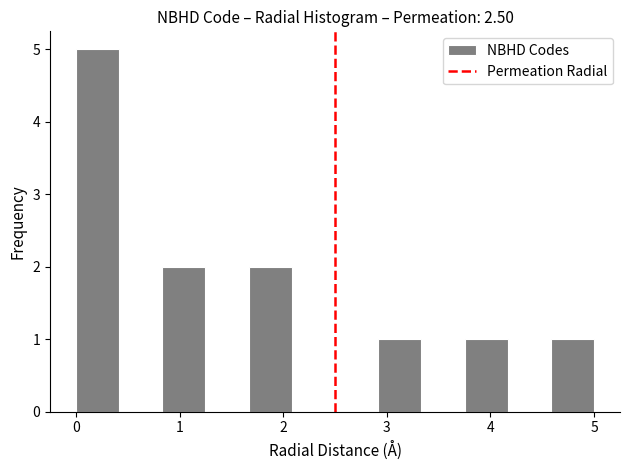

How tall is the bar that spans 0.0 to 0.4 on the x-axis? Neither the bar edges nor the heights are printed on the chart, so give them approximately, as read against the axes.

5